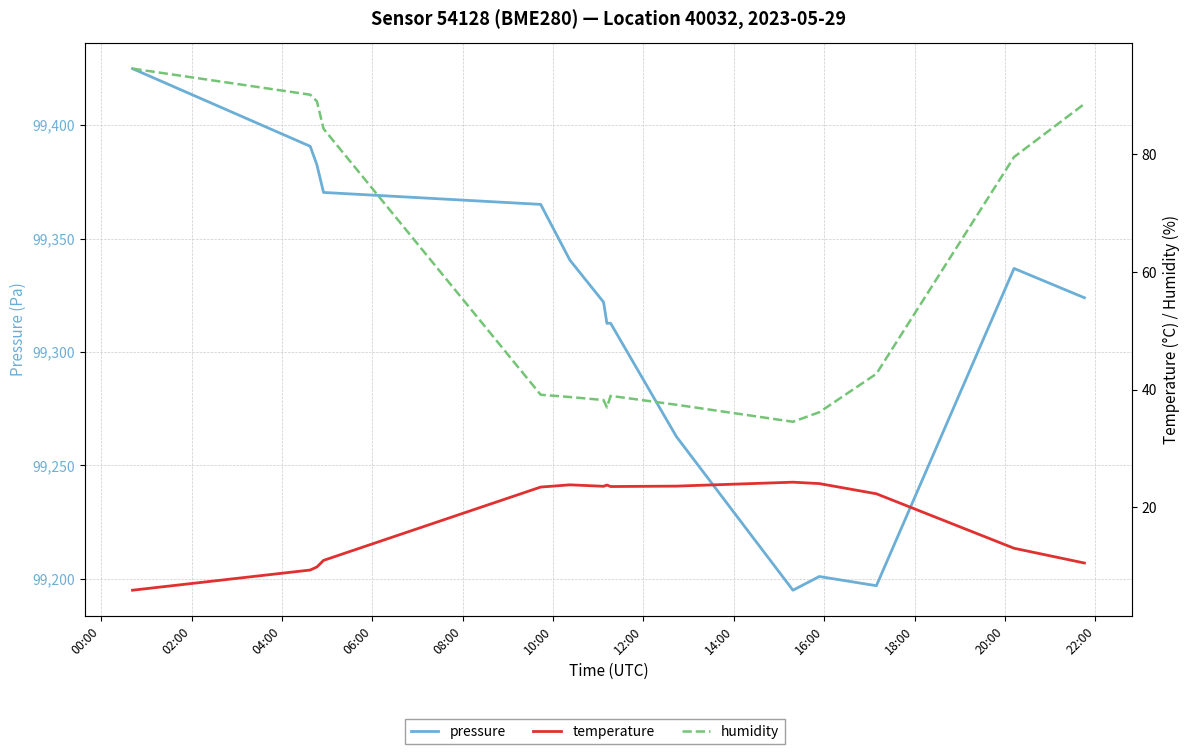

At how many categories does at least one series exceed 28669?

15